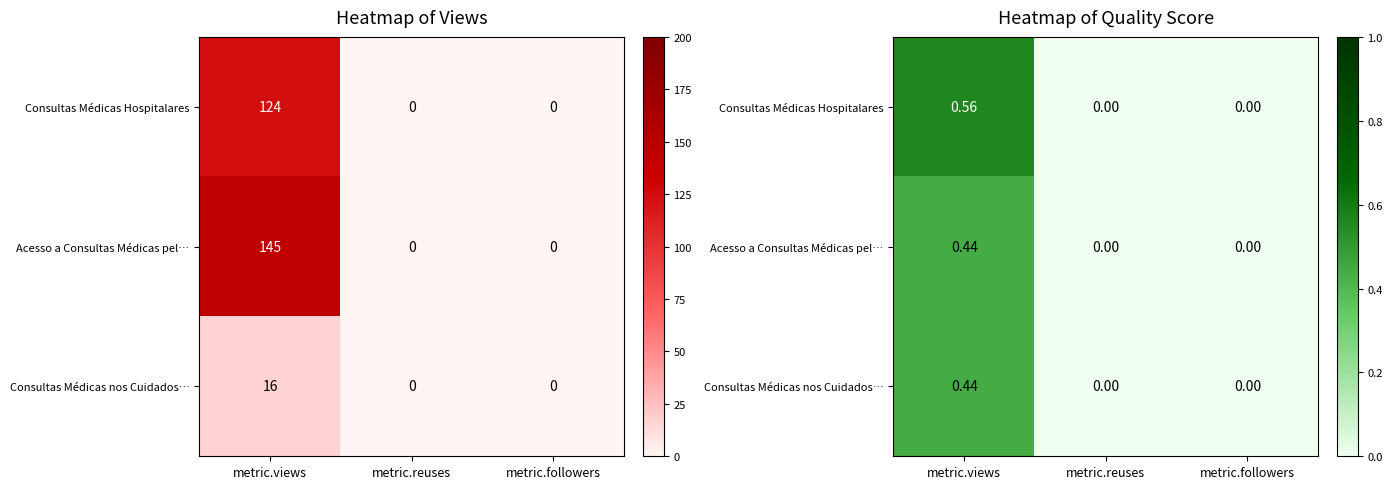

At which category does the chart reach its peak across all series?

metric.views